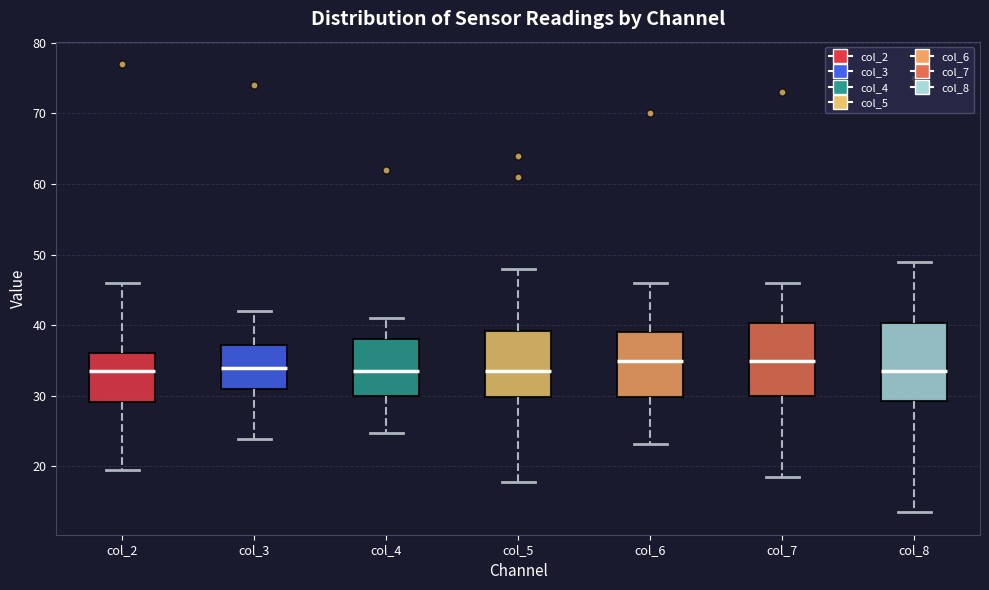

Where does the lower whisker of the box for col_6 end on the y-axis? The values are not printed on the chart, so give them approximately, as read against the axis.

23